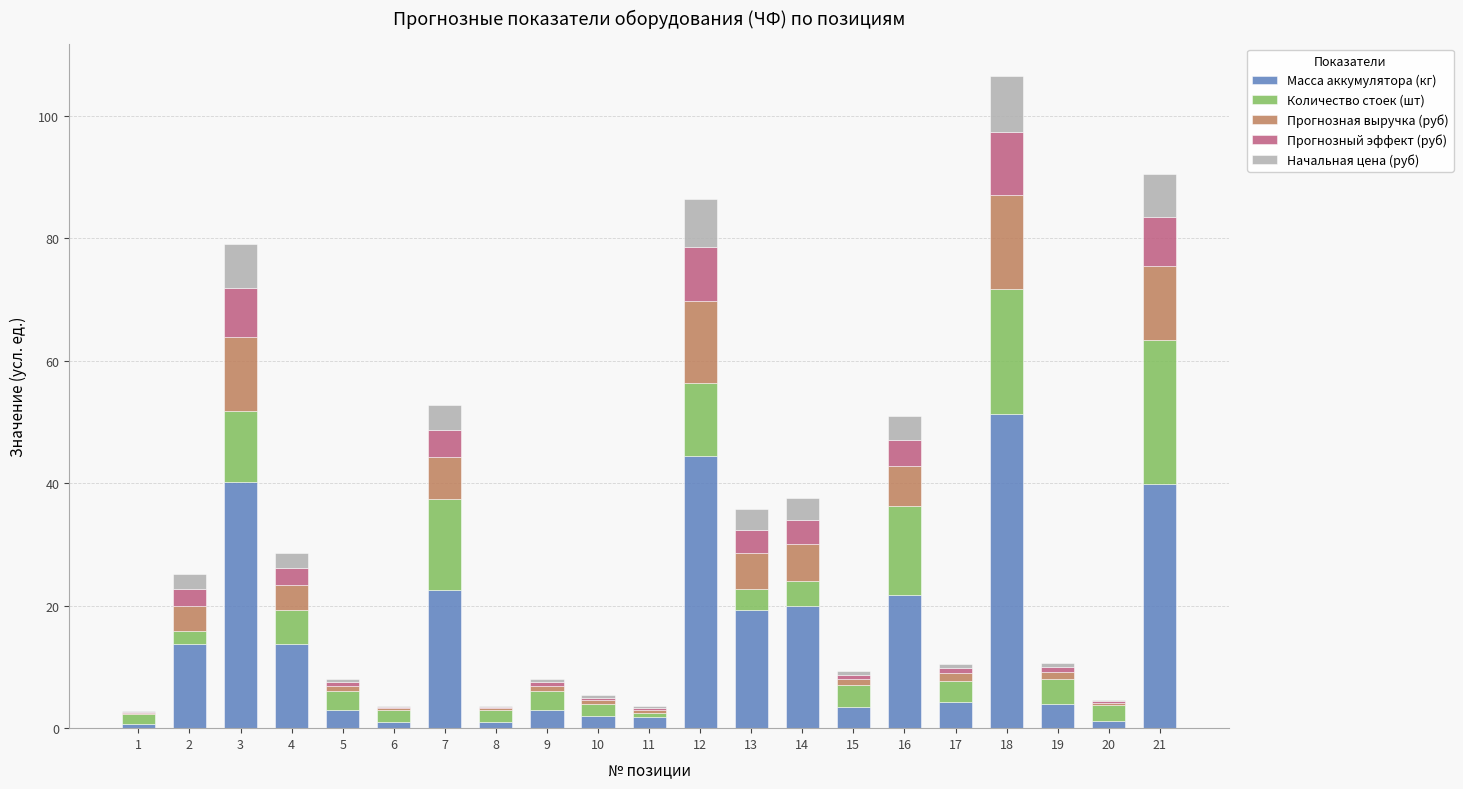

True or false: Масса аккумулятора (кг) has a value of 1.2 at 20.

True